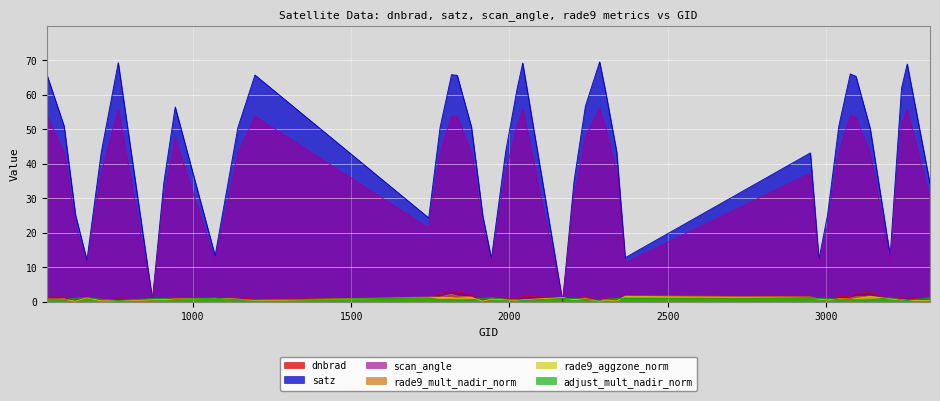

Between 2339 and 3041, which is larger?

3041